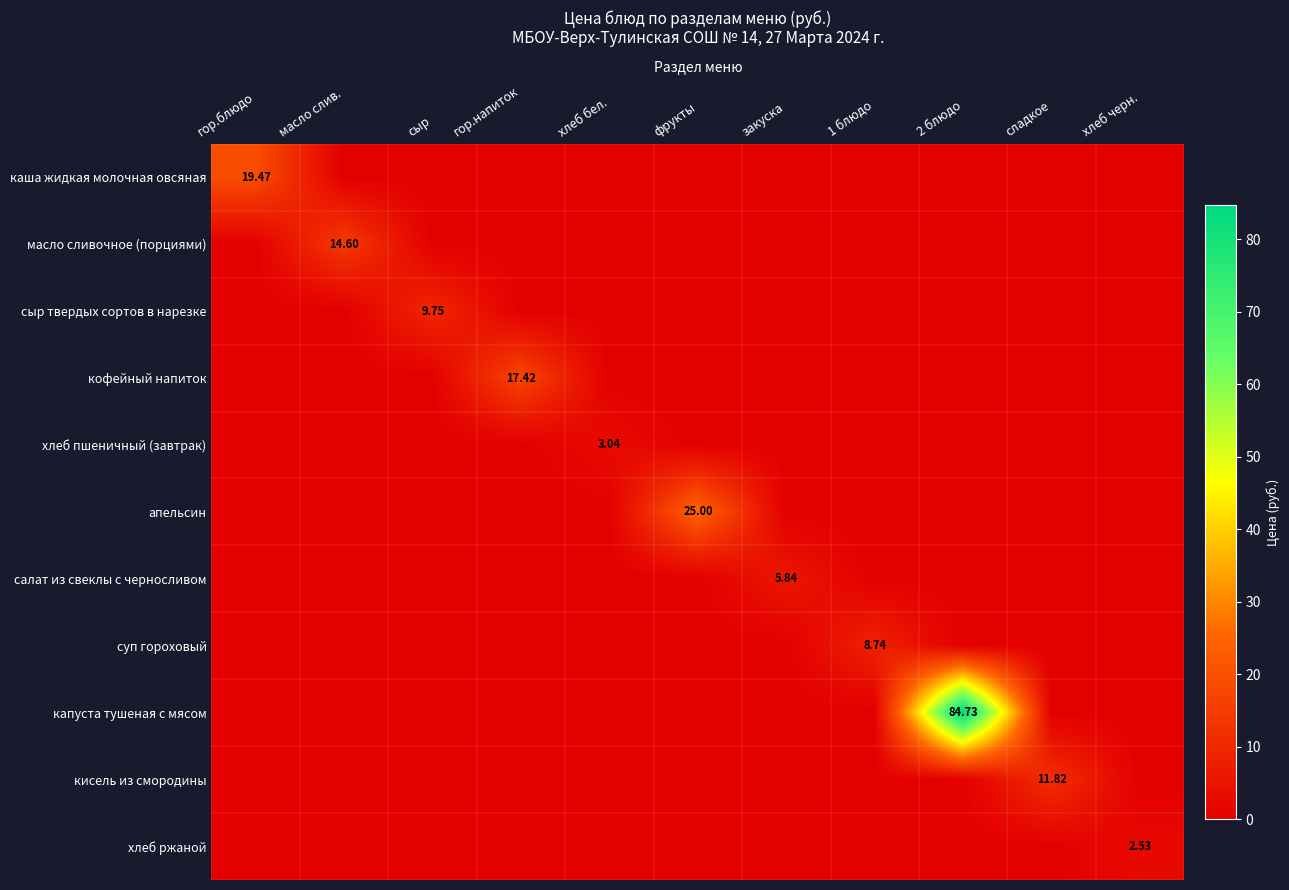

The сыр твердых сортов в нарезке series shows 9.8 at сыр. True or false?

True